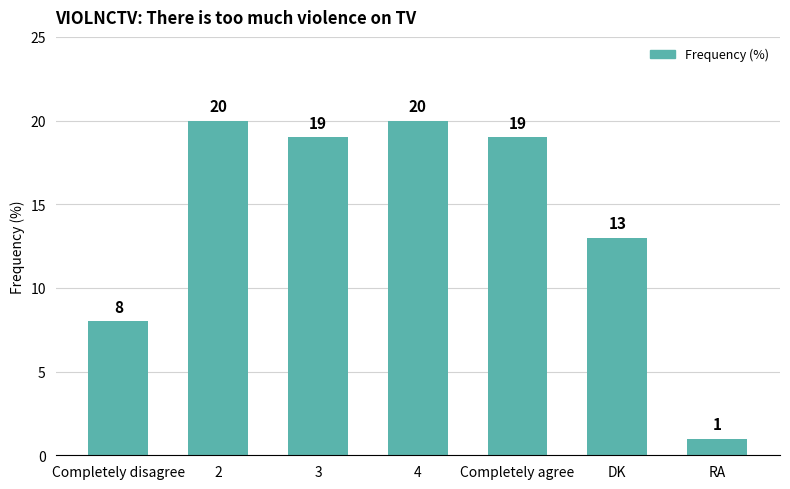

Is it true that the value at 3 is 10?

False